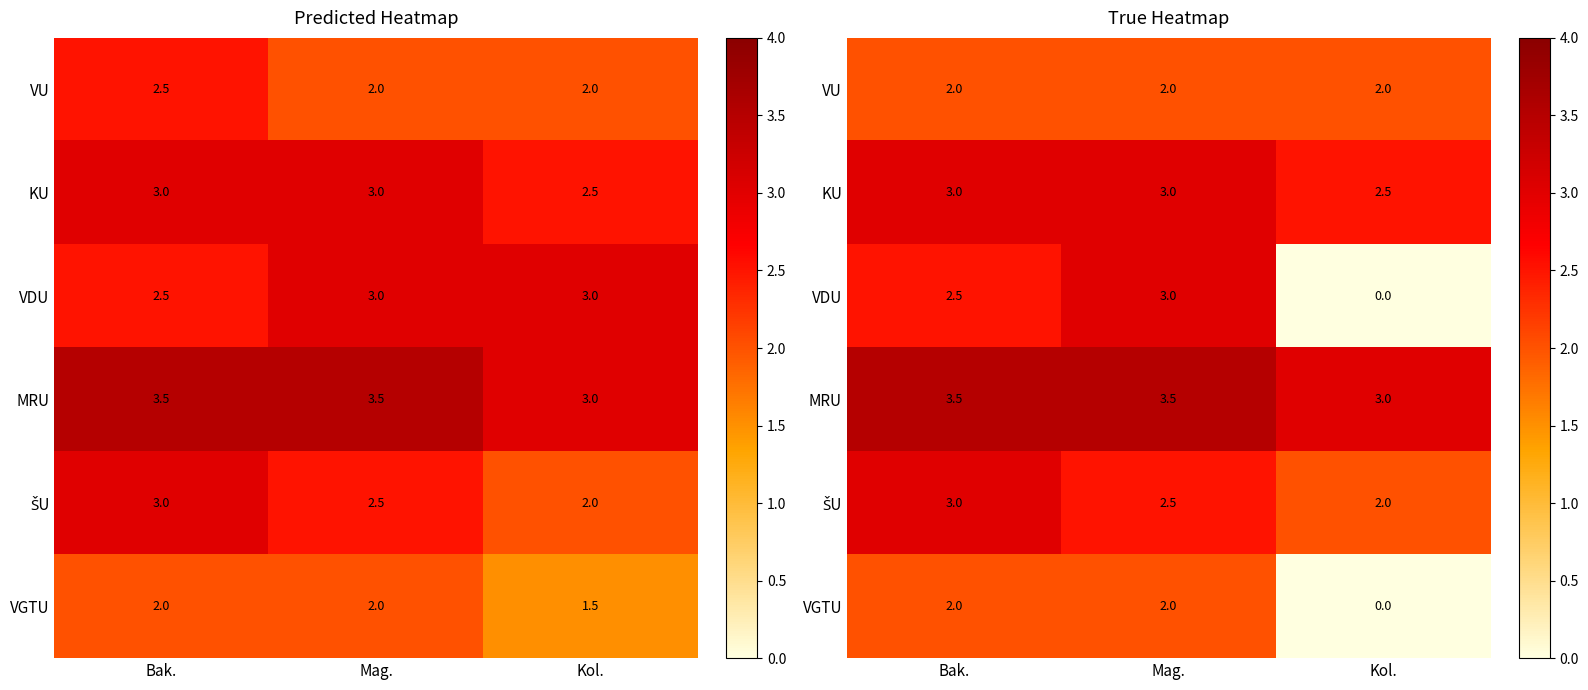

Rank the series by their maximum value, from lowest to highest.

VU, VGTU, KU, VDU, ŠU, MRU